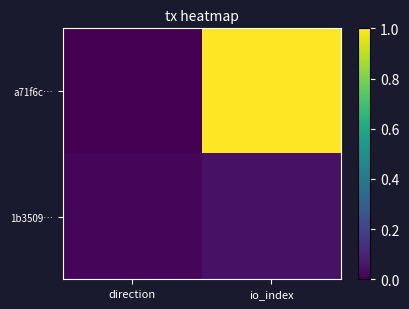

Rank the series at direction from highest to lowest value.

1b3509…, a71f6c…